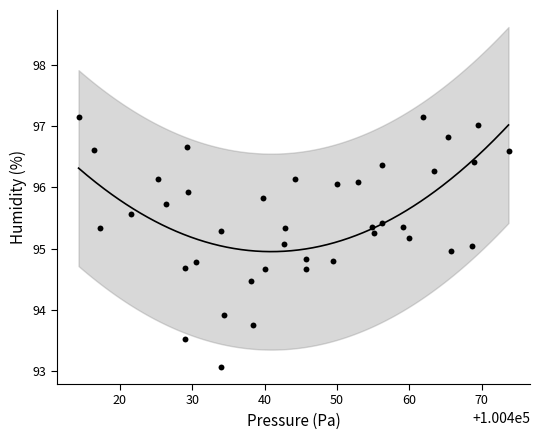

What is the range of Y values (max minus min)?

4.1